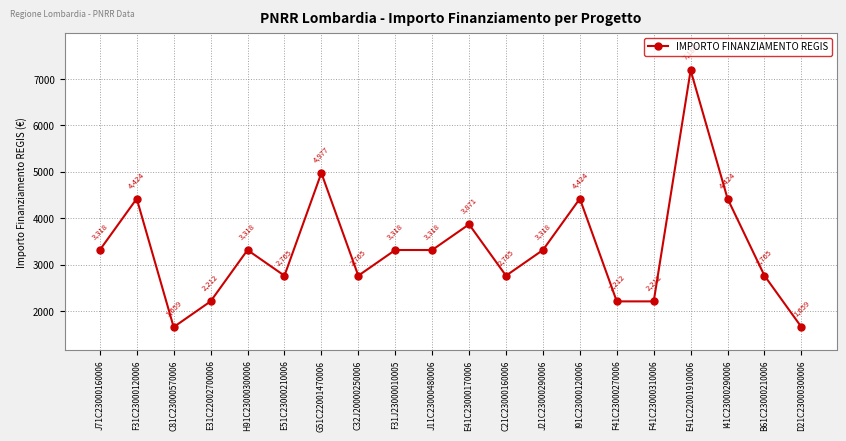

What is the change in value from G51C22001470006 to J11C23000480006?

-1659